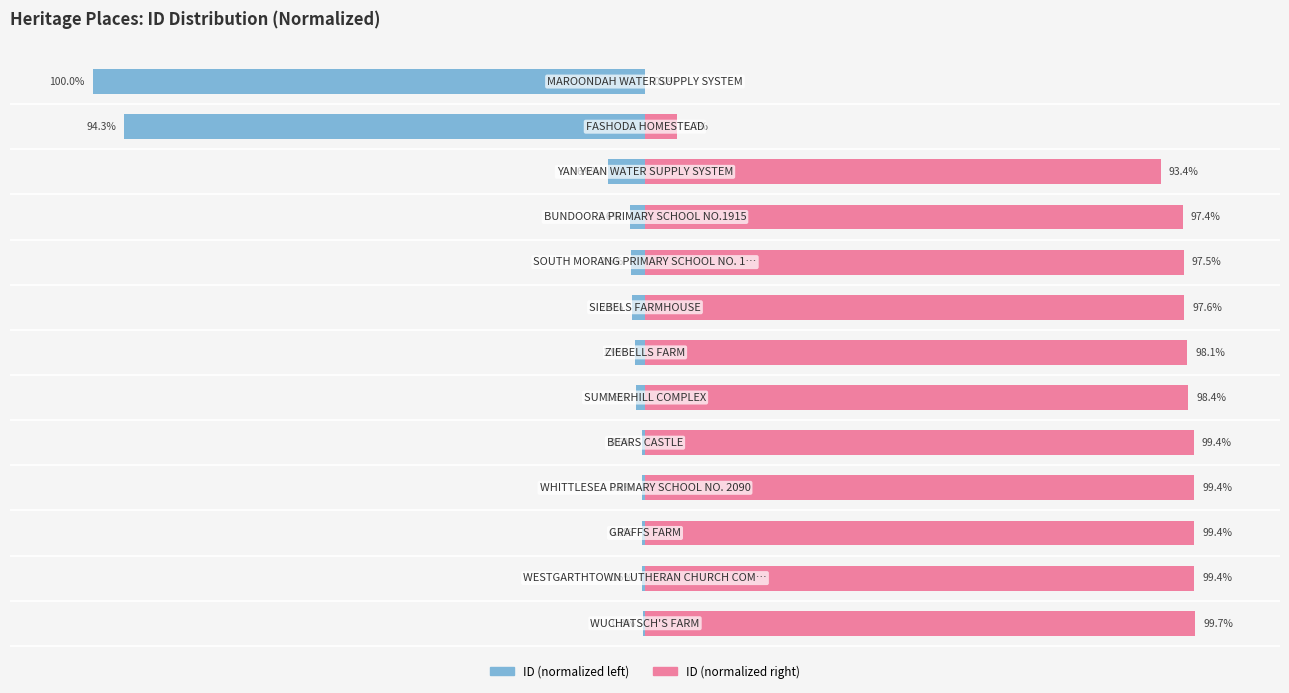

How many bars are there in each group?

2